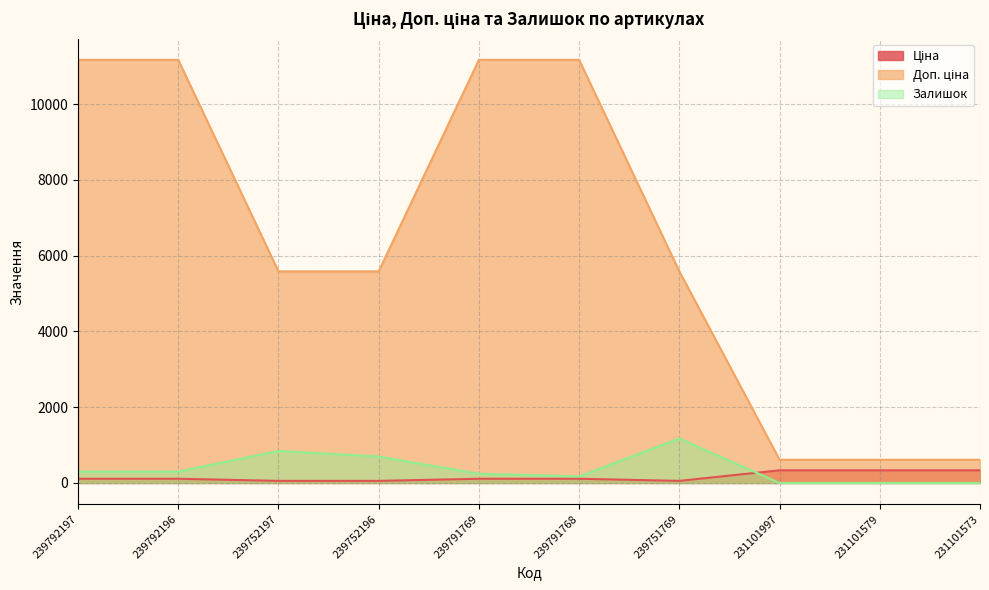

Reading left to right, list all the values displayed in this chart.

Ціна: 239792197=111.7	239792196=111.7	239752197=55.9	239752196=55.9	239791769=111.7	239791768=111.7	239751769=55.9	231101997=334.4	231101579=334.4	231101573=334.4
Доп. ціна: 239792197=11169.0	239792196=11169.0	239752197=5585.0	239752196=5585.0	239791769=11169.0	239791768=11169.0	239751769=5585.0	231101997=613.0	231101579=613.0	231101573=613.0
Залишок: 239792197=300.0	239792196=300.0	239752197=845.0	239752196=698.0	239791769=244.0	239791768=173.0	239751769=1175.0	231101997=0.0	231101579=0.0	231101573=0.0